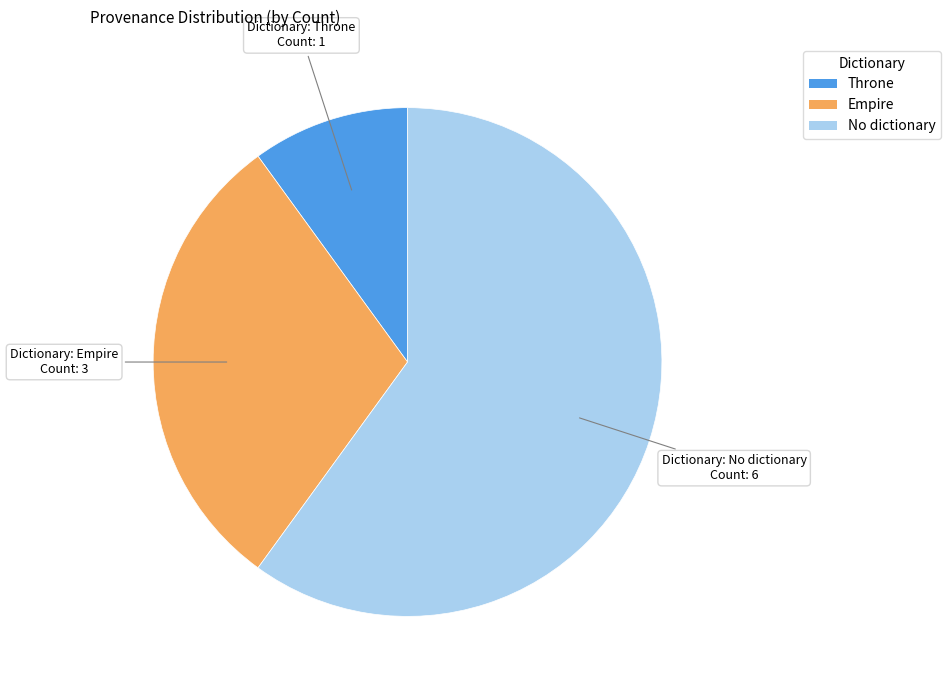

Does any single category account for the majority?

Yes